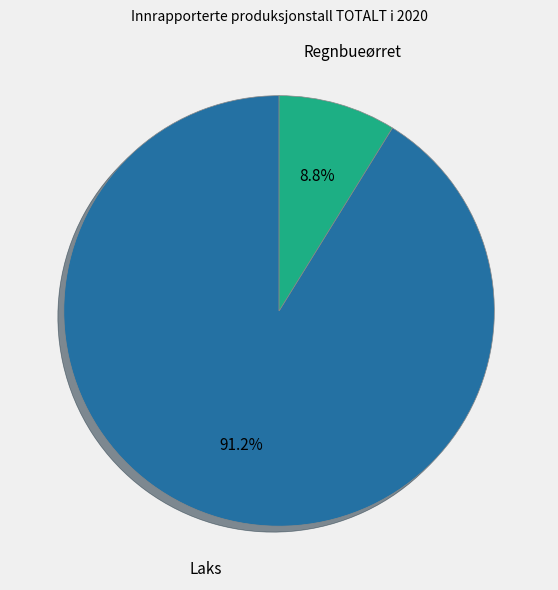

Combined, do Regnbueørret and Laks account for over 50%?

Yes